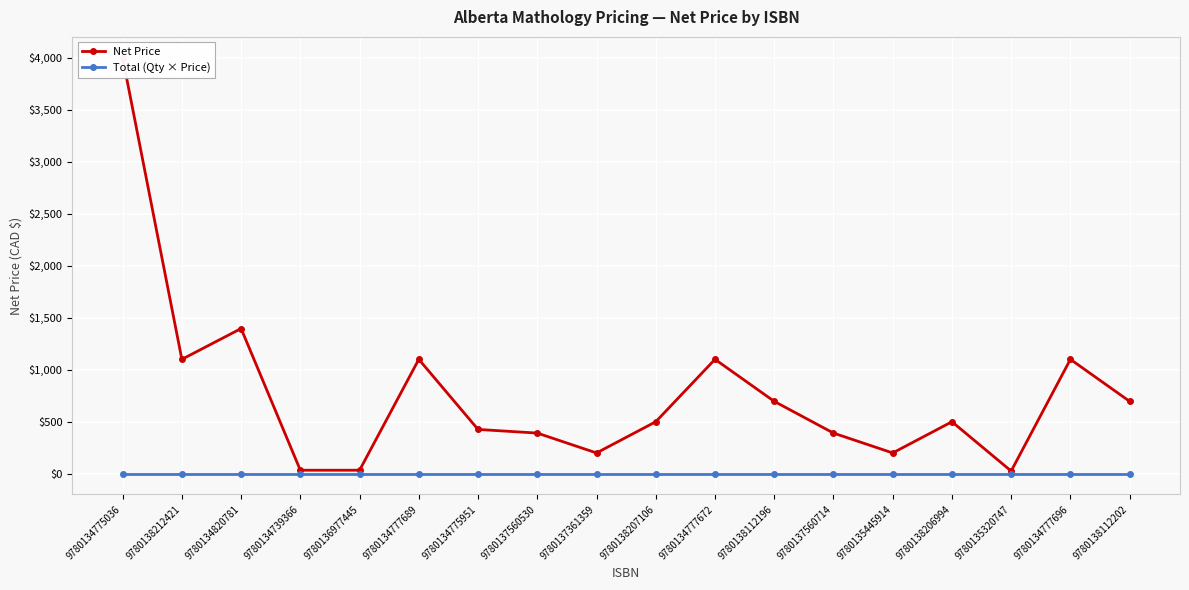

Which category has the highest value in the Total (Qty × Price) series?

9780134775036